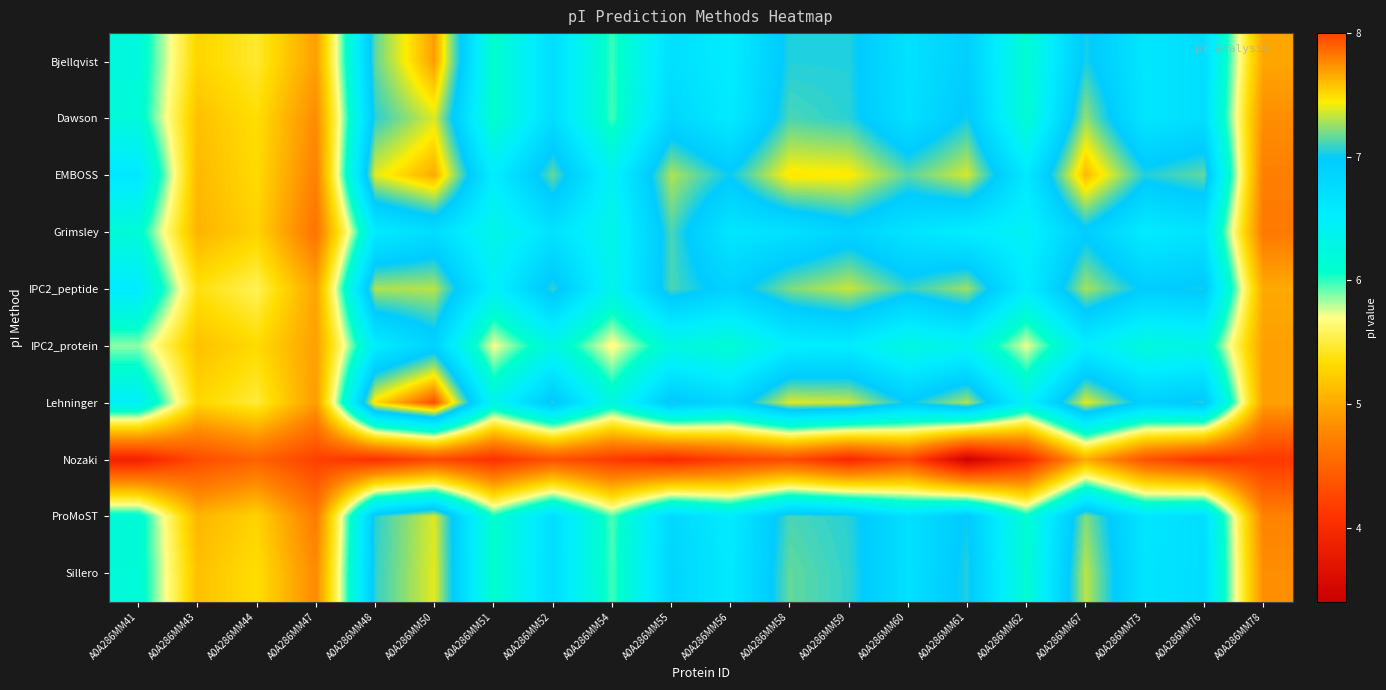

At how many categories does at least one series exceed 6?

16